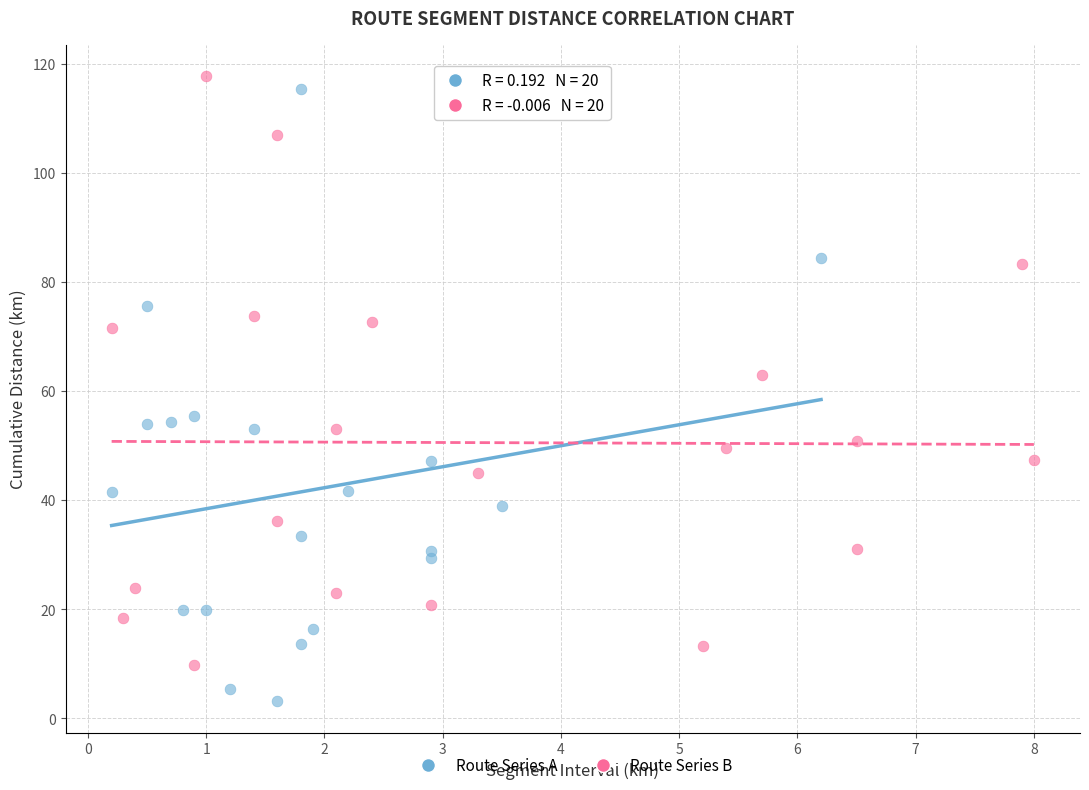

What are all the series names shown in the legend?

Route Series A, Route Series B